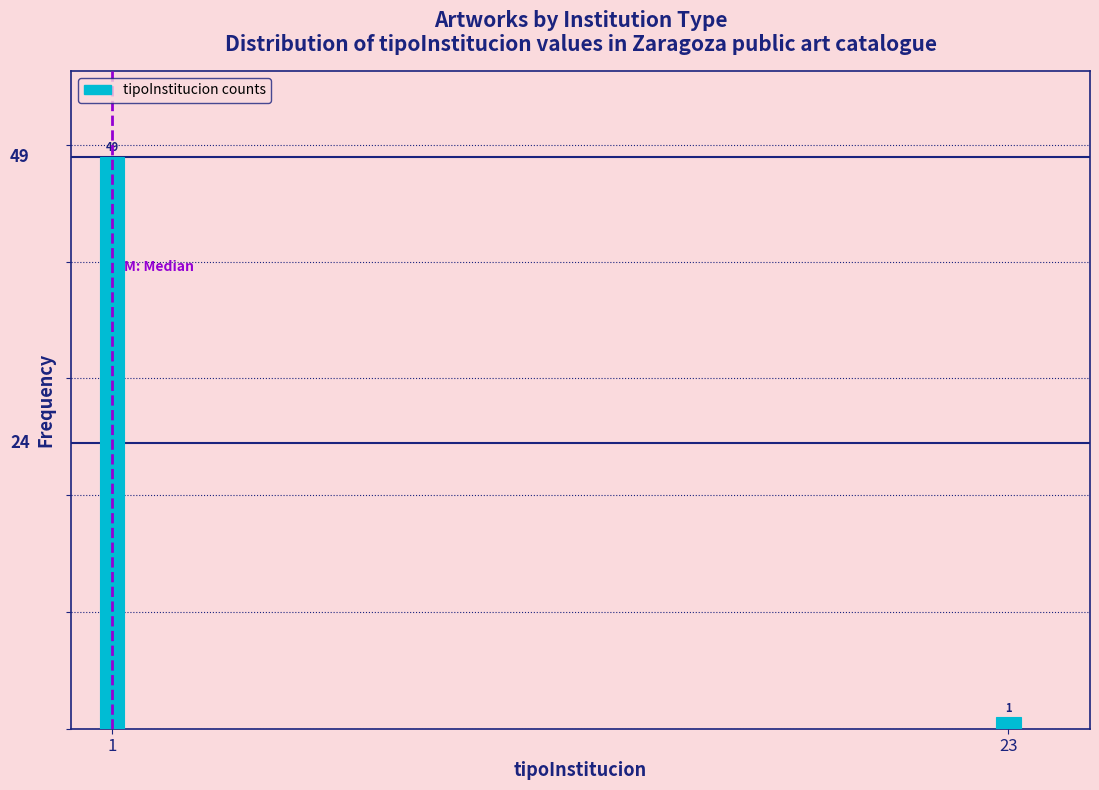

Reading left to right, what are all the values shown in this chart?

1=49	23=1